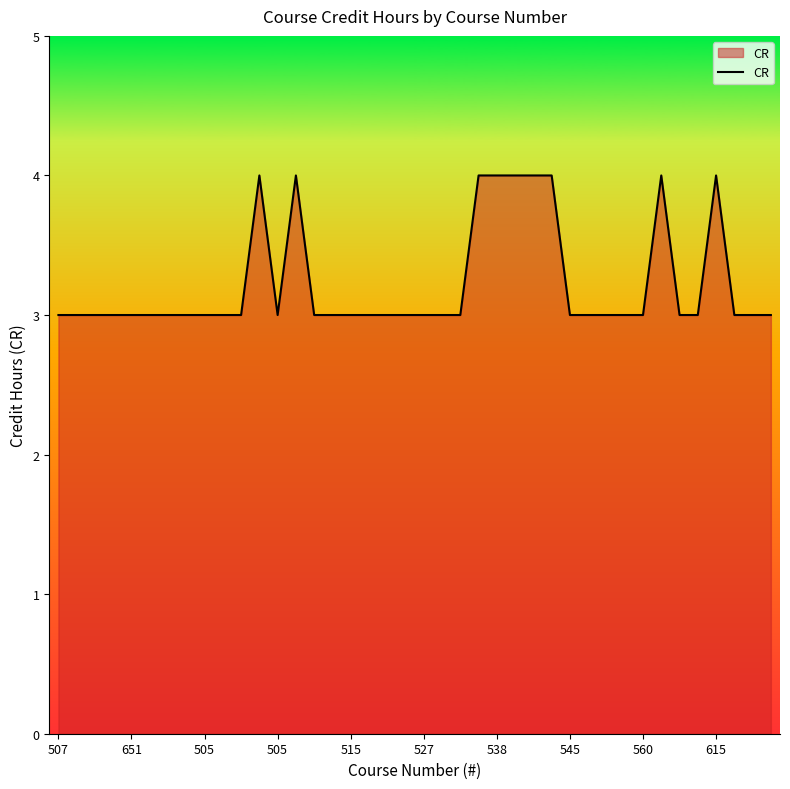

What is the smallest value displayed?

3